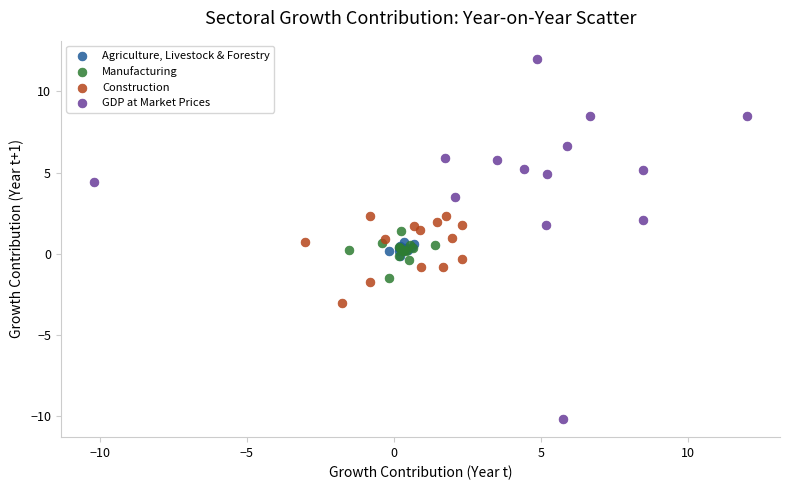

Which series has the largest Y range (max minus min)?

GDP at Market Prices